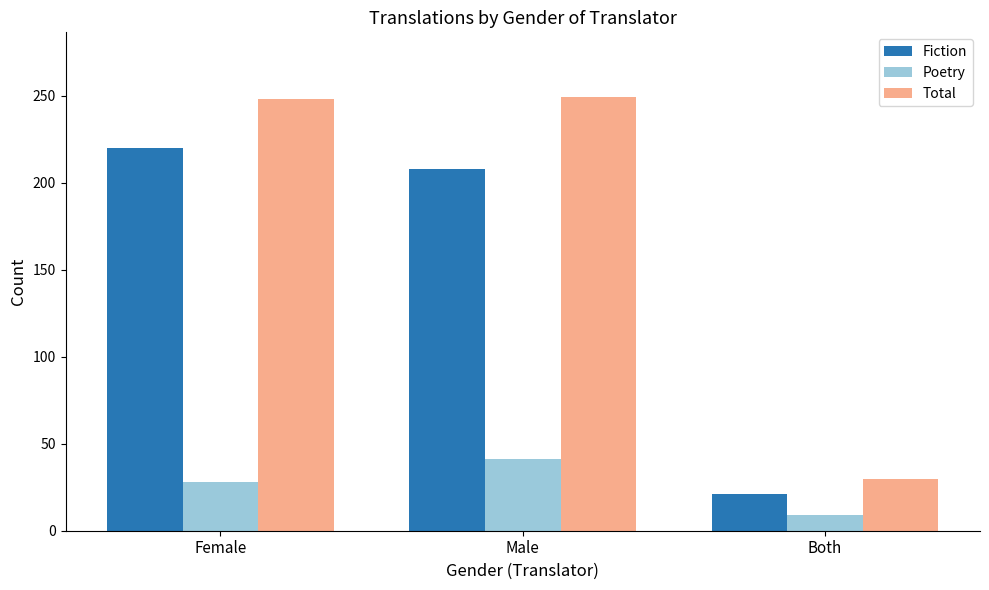

What is the value of the Poetry bar at the 1st from the left?

28